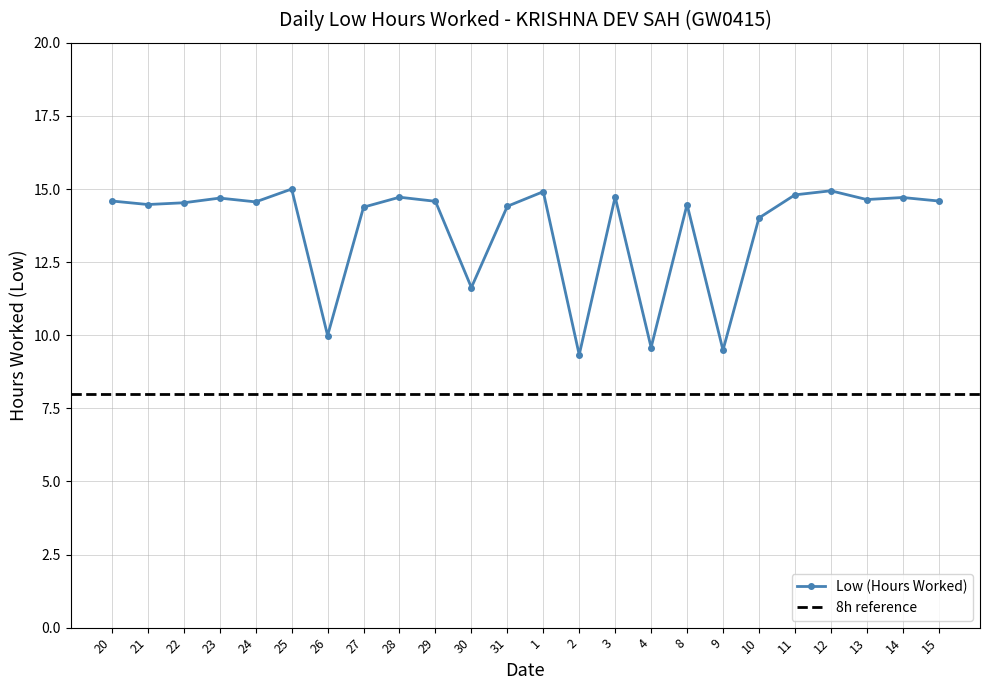

What position from the right is 11?

5